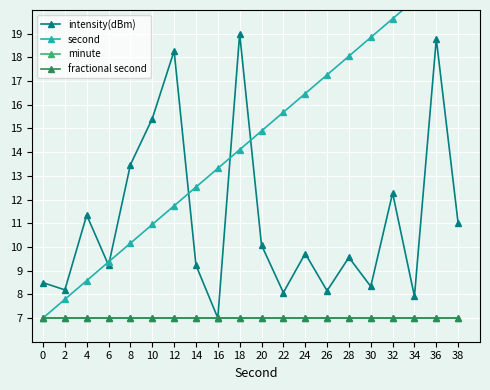

At which category is the sum across all series the highest?

36